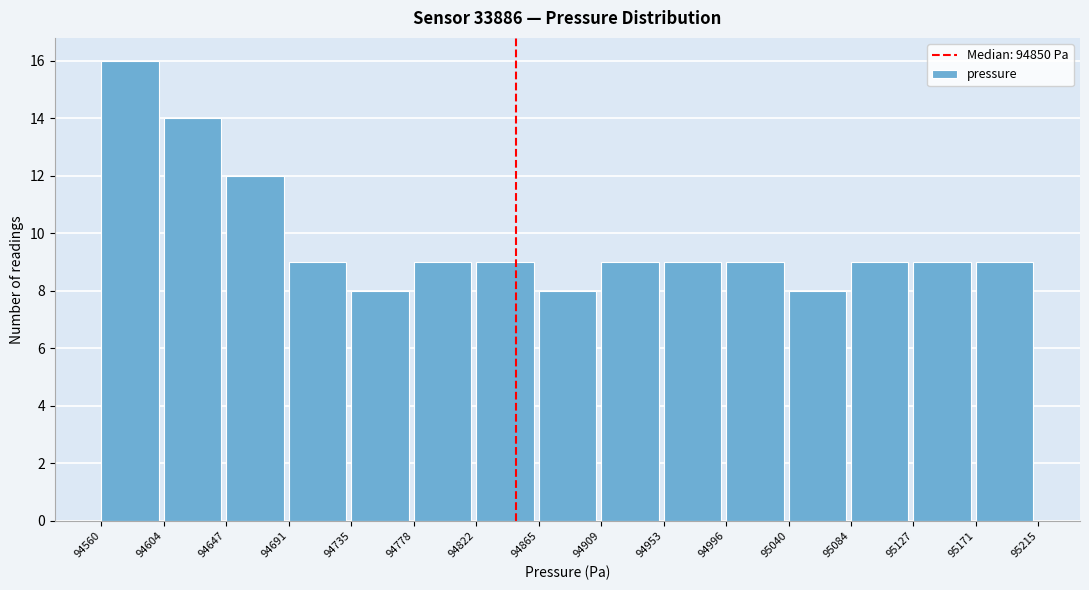

What is the height of the bar covering 94778 to 94822 on the x-axis? The values are not printed on the chart, so give them approximately, as read against the axis.

9